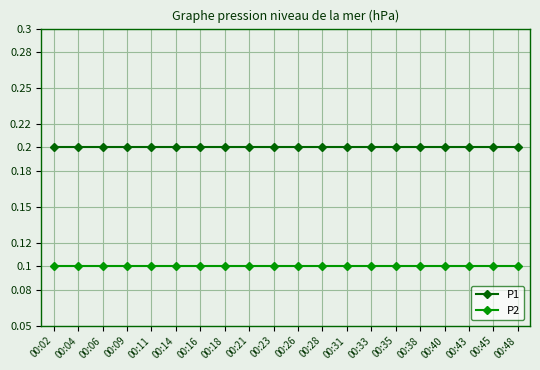

True or false: P1 and P2 cross at least once.

False